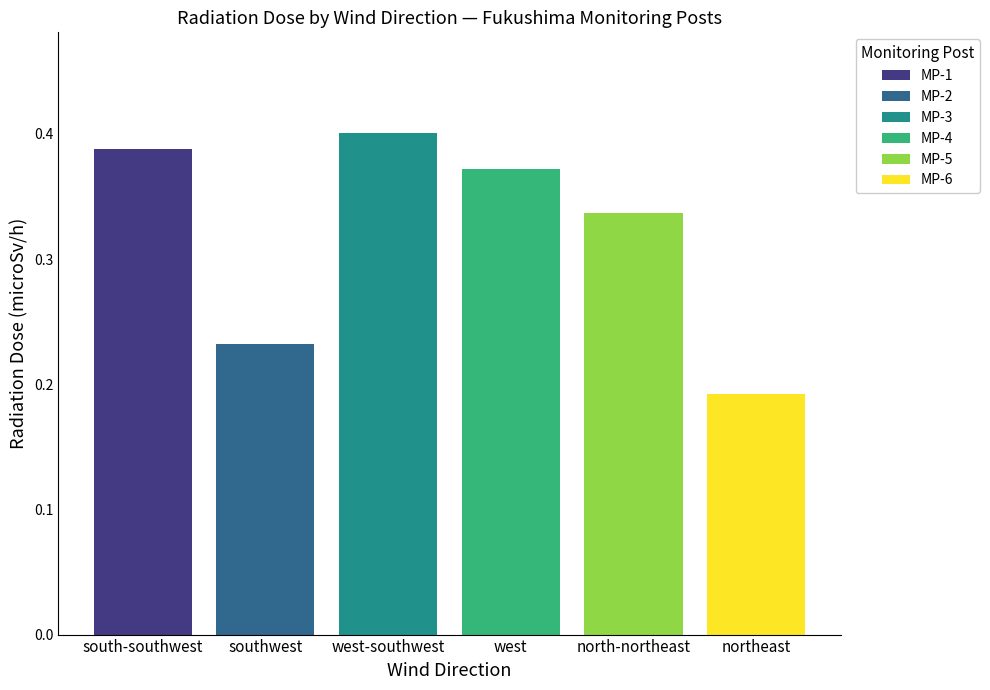

How many bars are there in total?

6